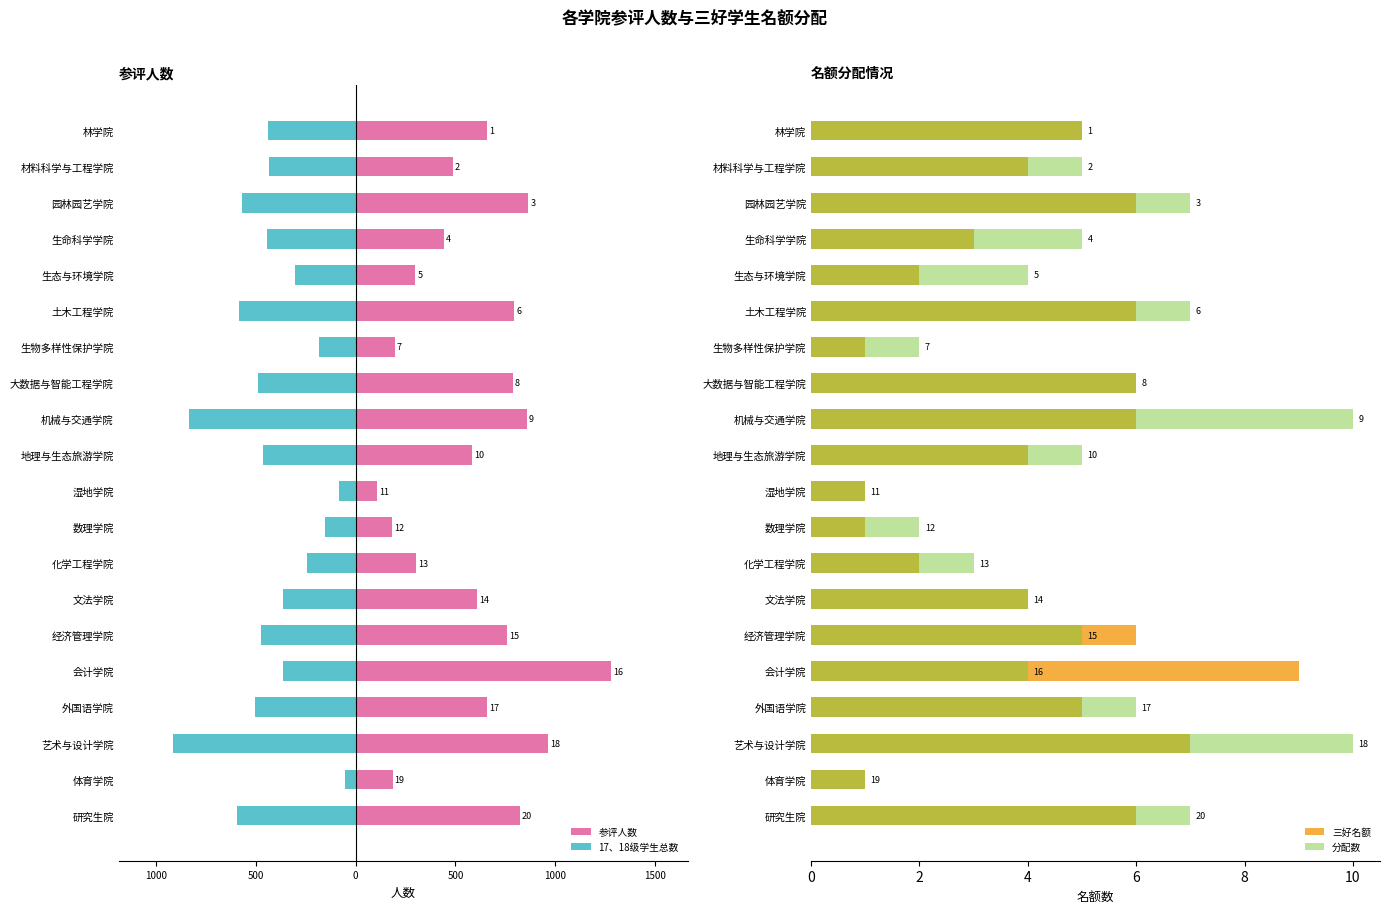

Which series has the widest spread of values?

参评人数